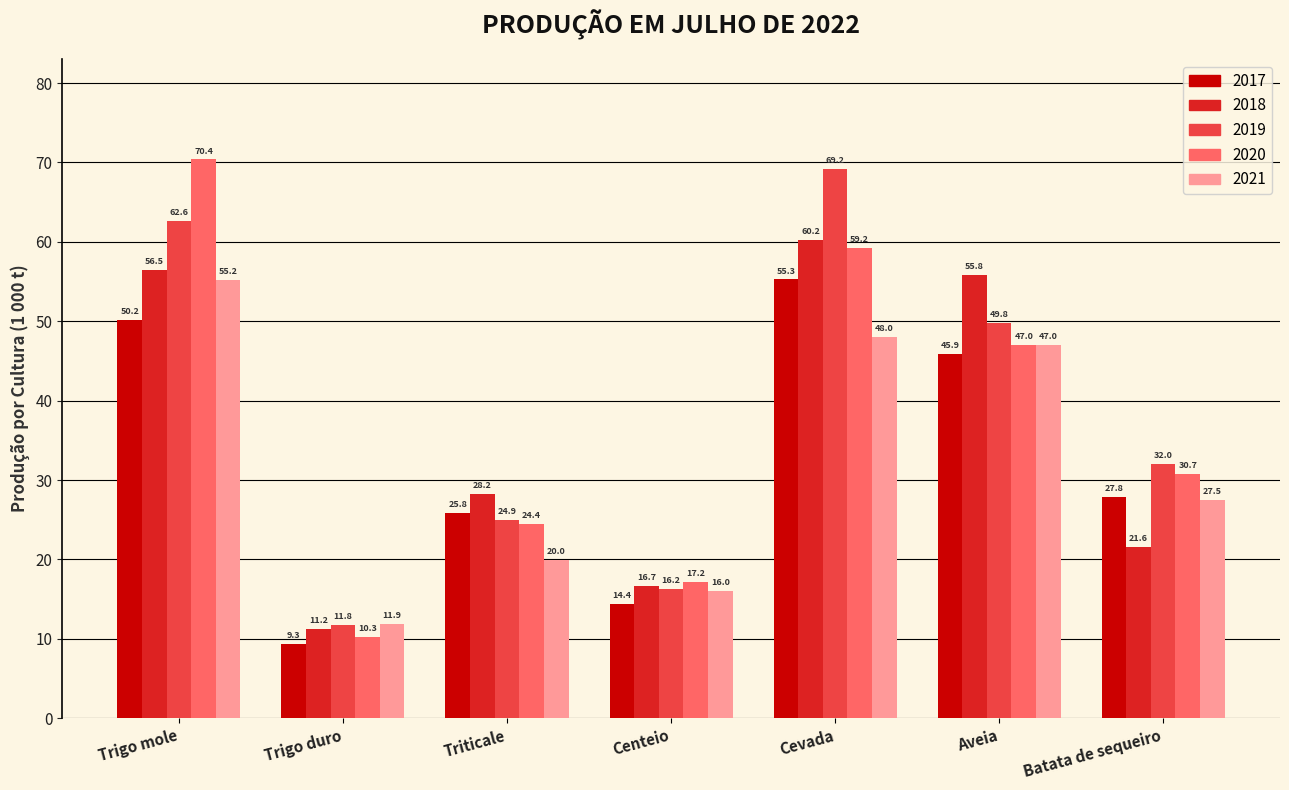

True or false: 2018 has a value of 21.6 at Batata de sequeiro.

True